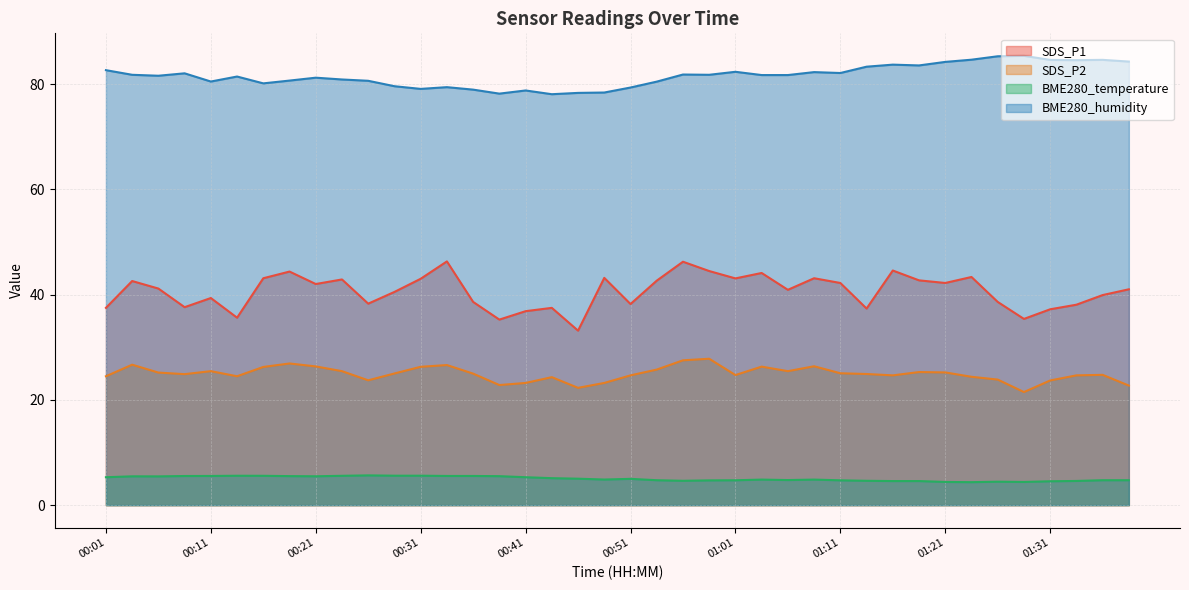

Which series has the largest range (max minus min)?

SDS_P1